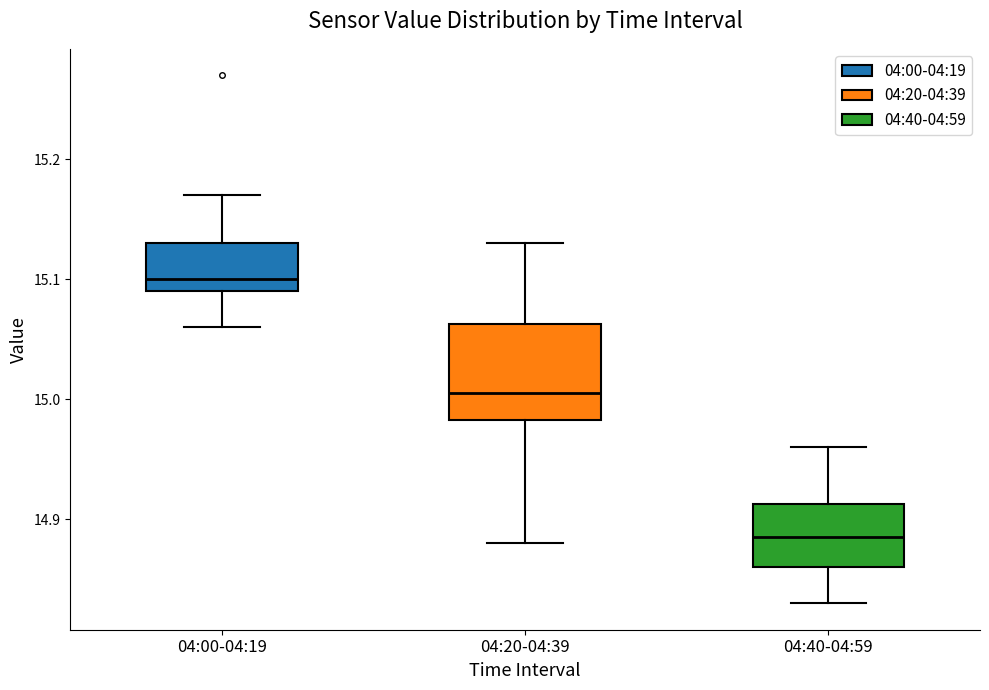

Which box is the tallest, from its lower edge to its upper edge?

04:20-04:39